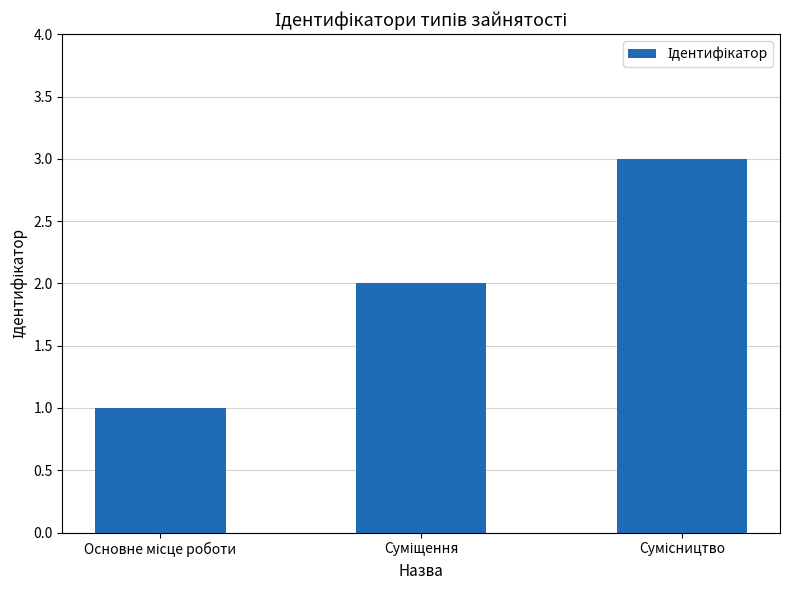

What is the greatest value displayed?

3